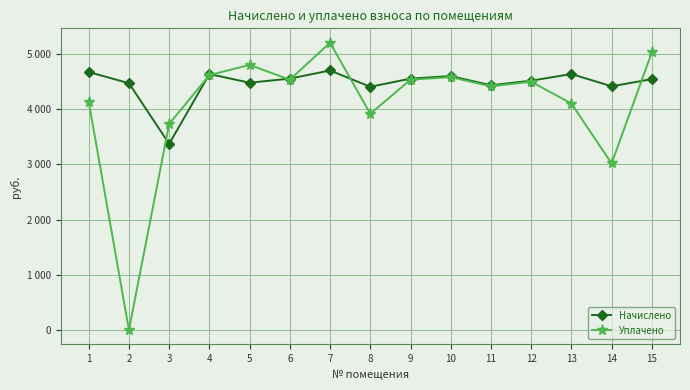

What is the maximum value shown in the chart?

5203.4